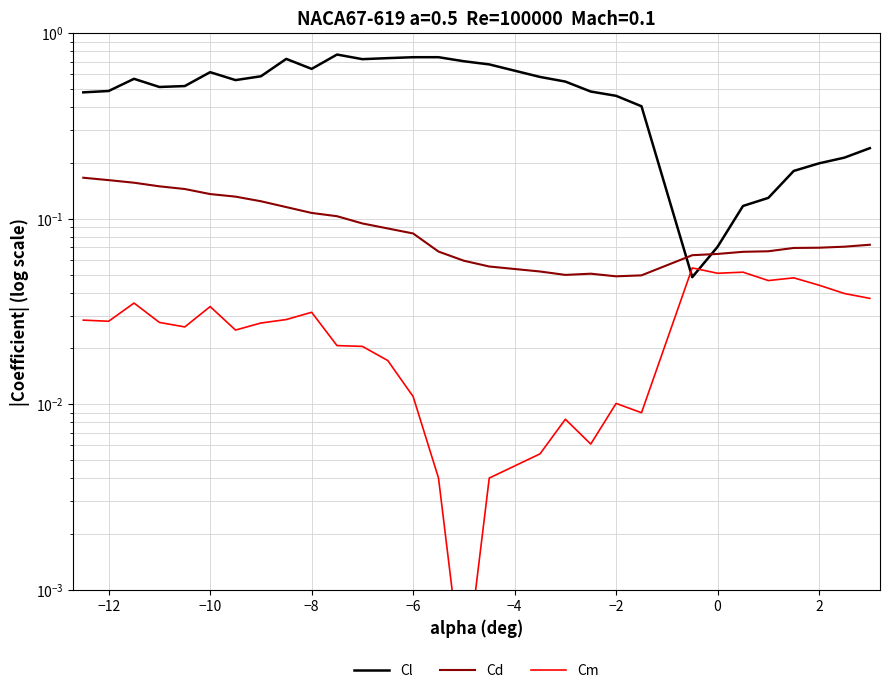

True or false: Cd has more than 1 interior local peaks.

False